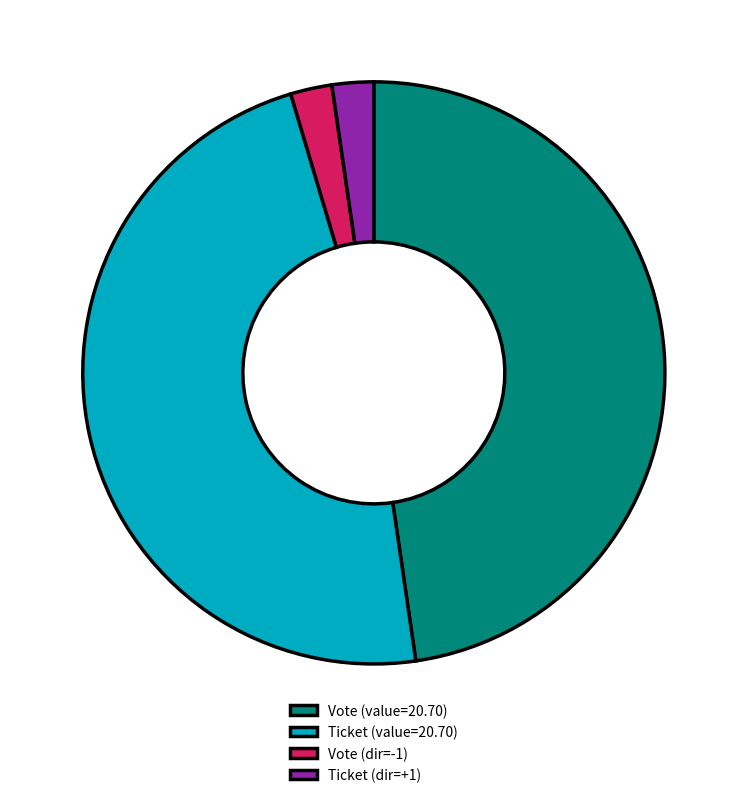

Do Vote (dir=-1) and Ticket (dir=+1) together represent more than half of the pie?

No